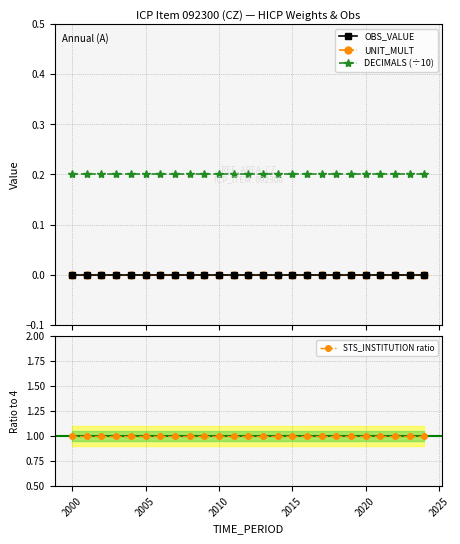

True or false: STS_INSTITUTION ratio has more than 1 interior local peaks.

False